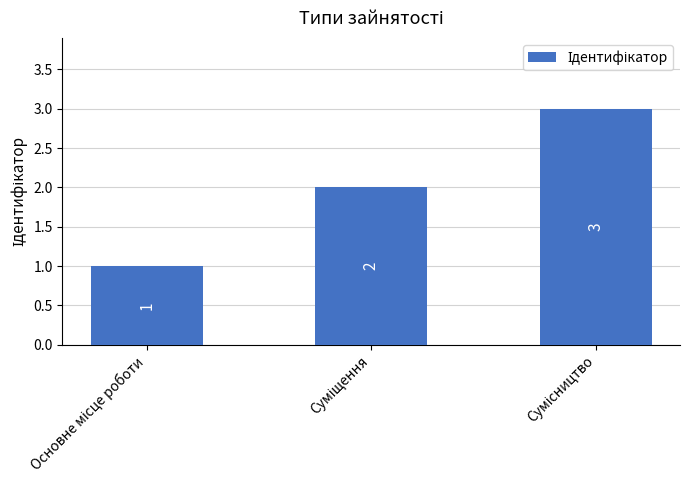

What is the sum of all values?

6